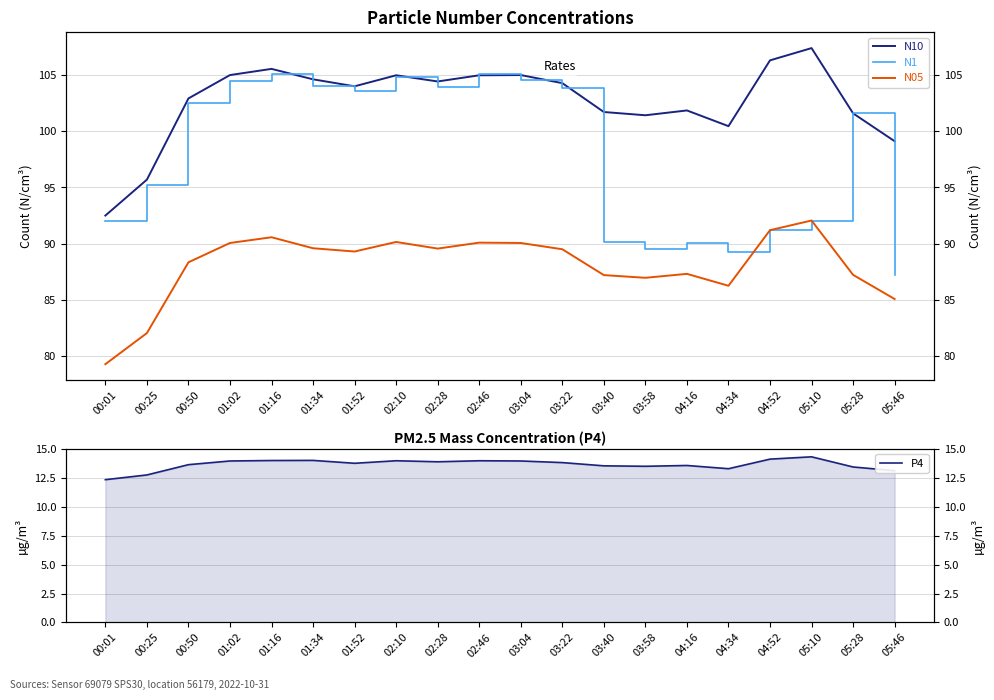

Which series has the widest spread of values?

N1